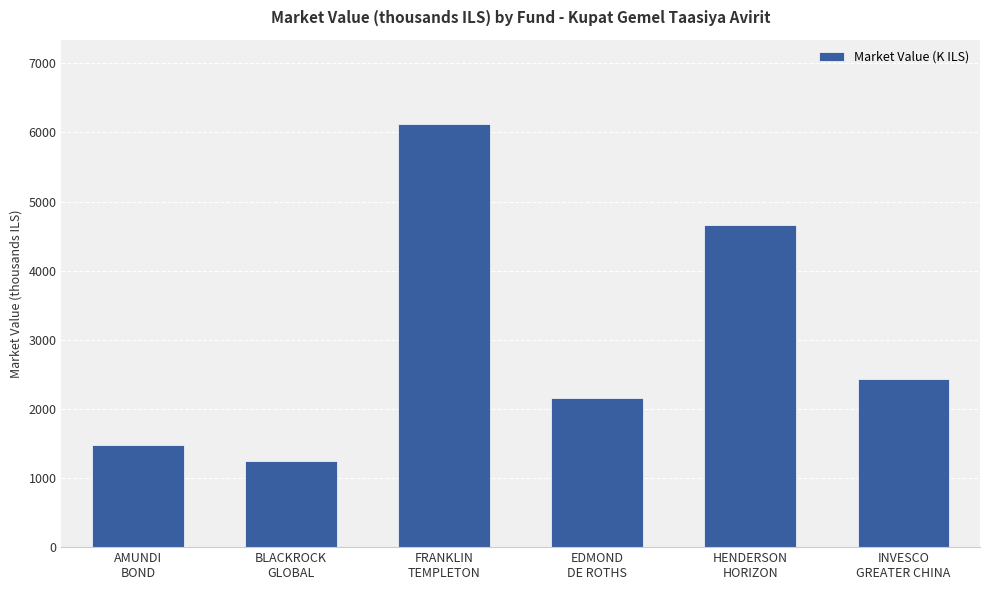

Reading left to right, list all the values displayed in this chart.

1477.1	1246.5	6118.2	2154.8	4656.6	2432.4